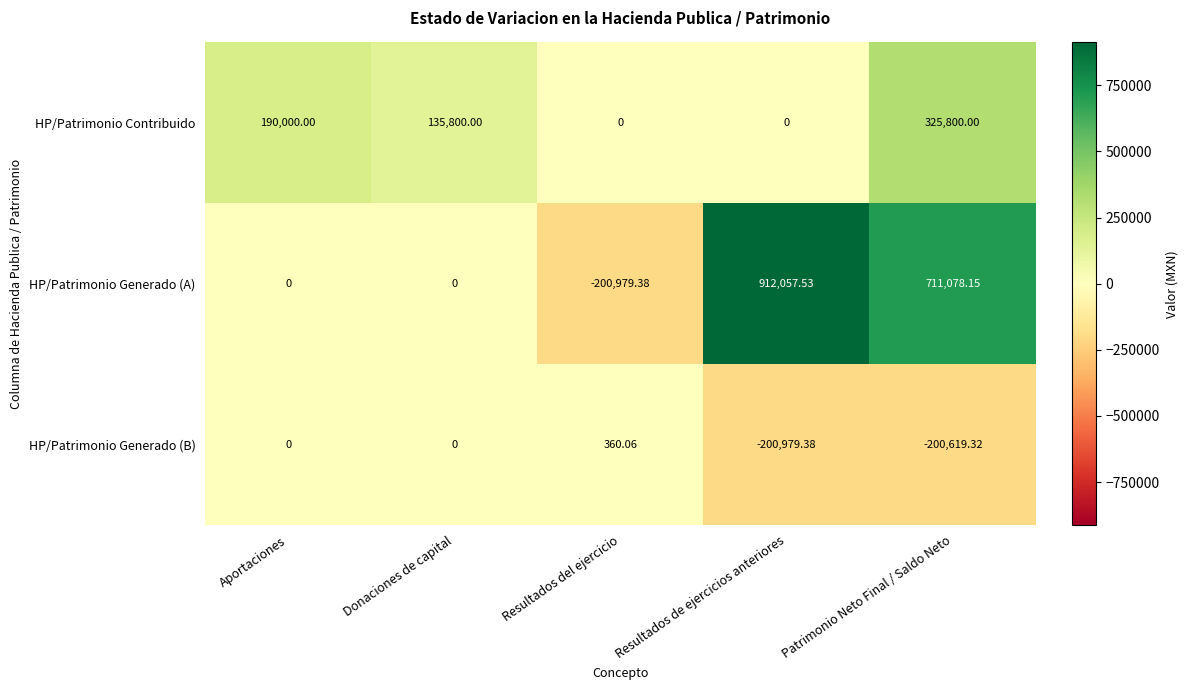

Where does the HP/Patrimonio Contribuido series first go above 135800?

Aportaciones